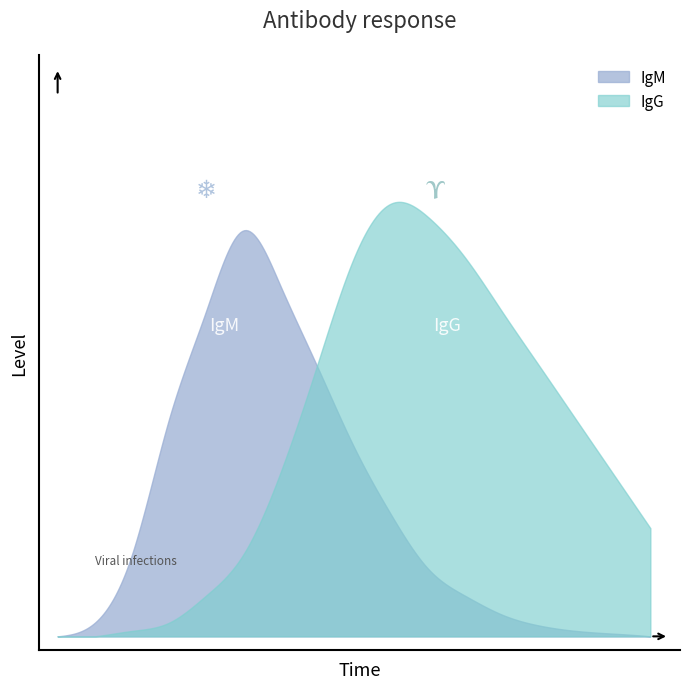

What is the value of the IgG point at the 11th from the left?

155